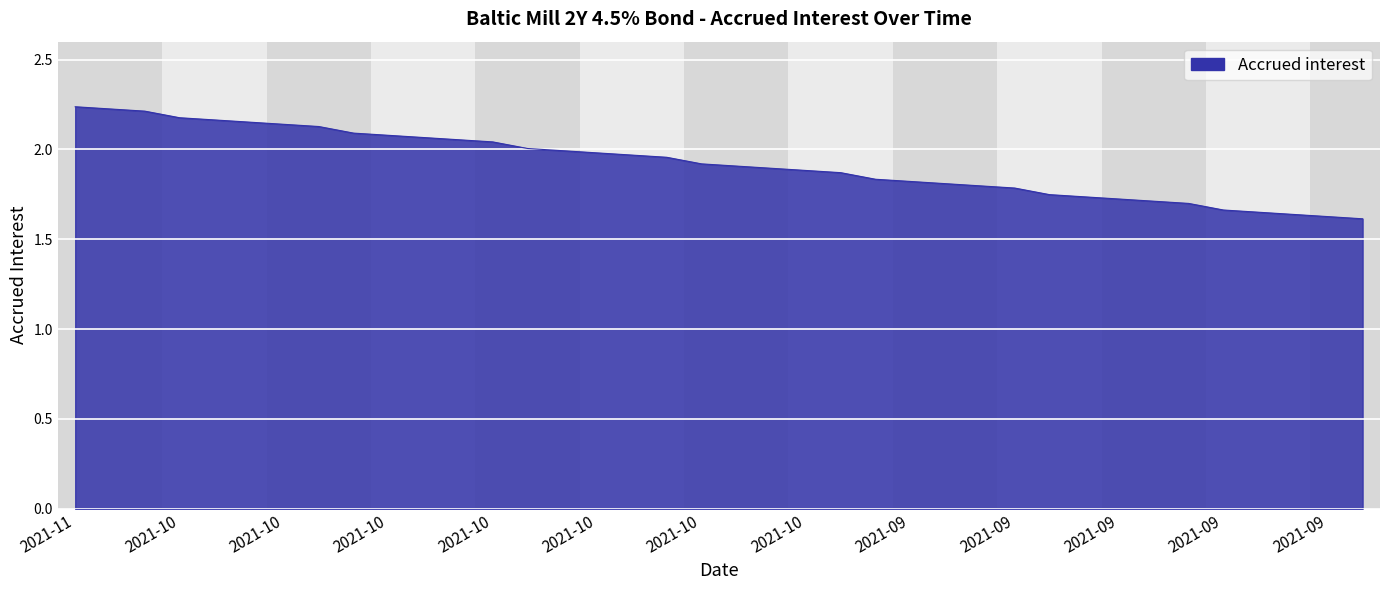

What is the difference between the maximum and minimum values?

0.6